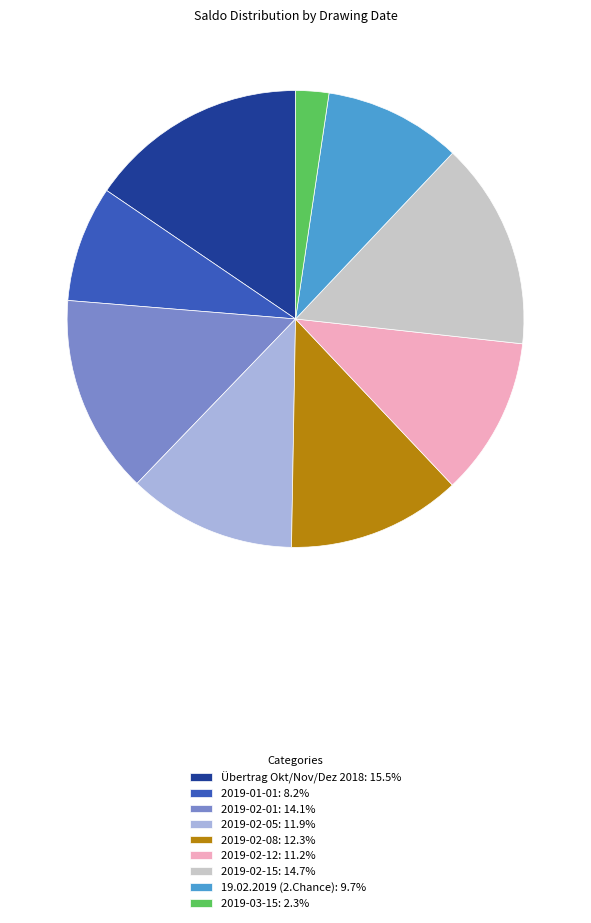

Count the number of slices in the pie.

9